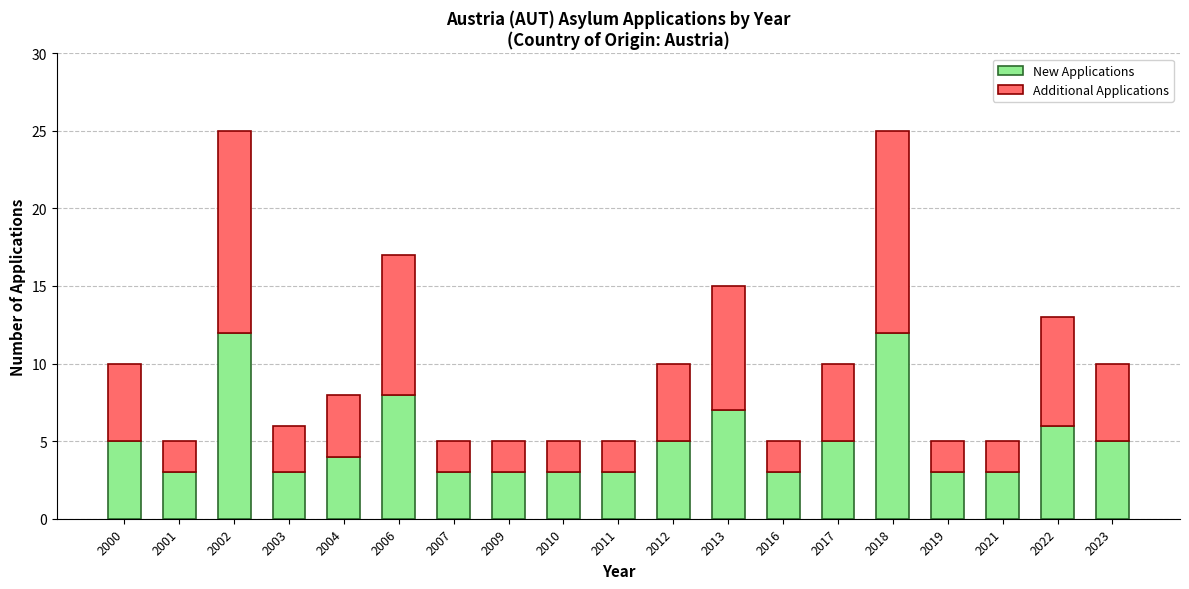

What is the total value across all series at 2002?

25